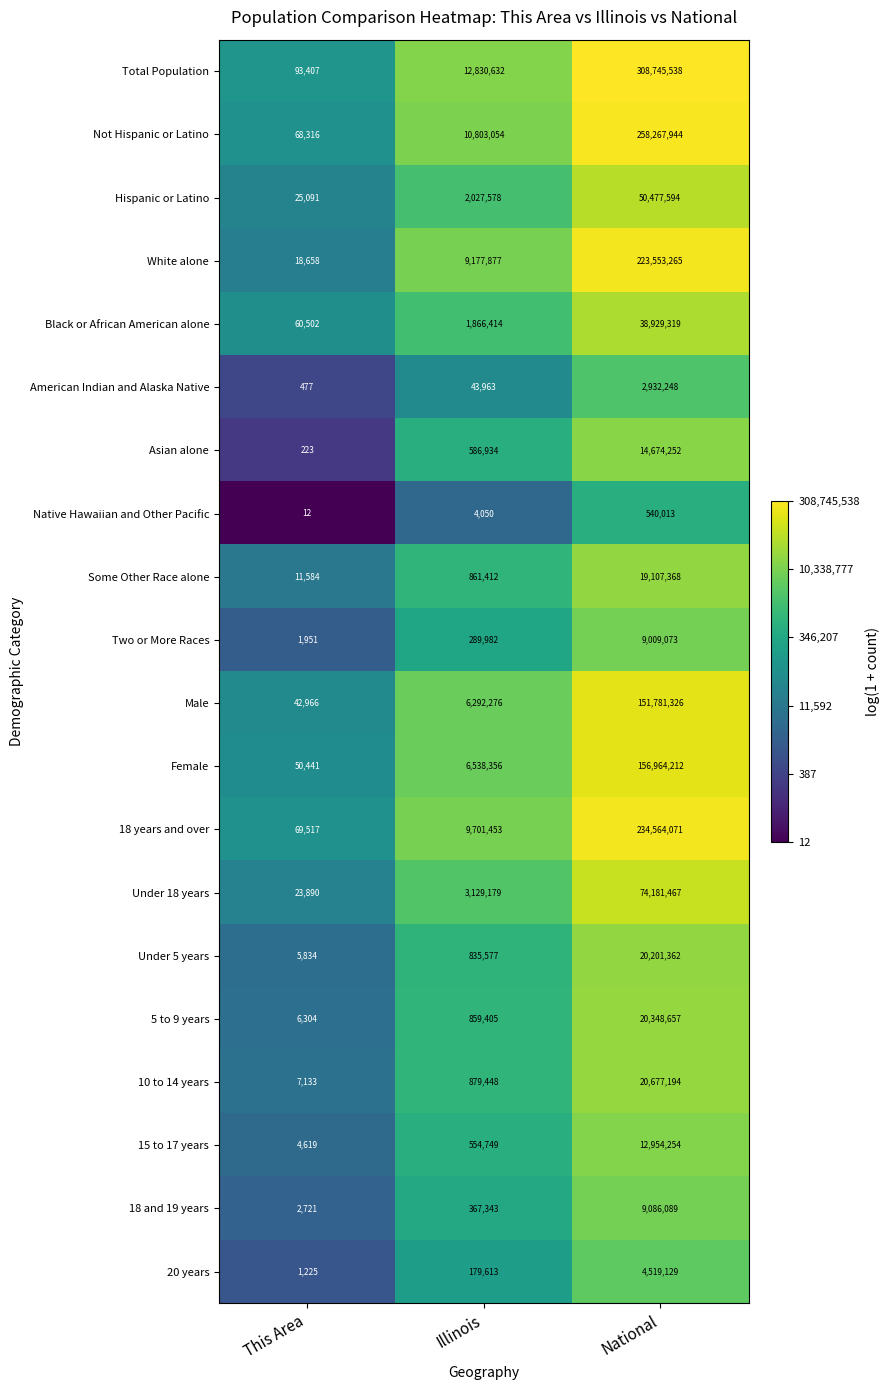

The 18 years and over series shows 9701453 at Illinois. True or false?

True